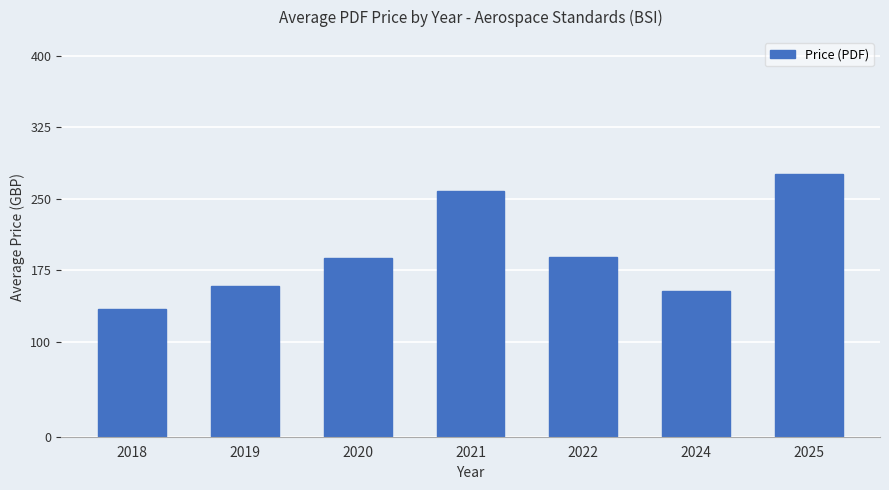

True or false: the data shows 152.9 at 2024.

True